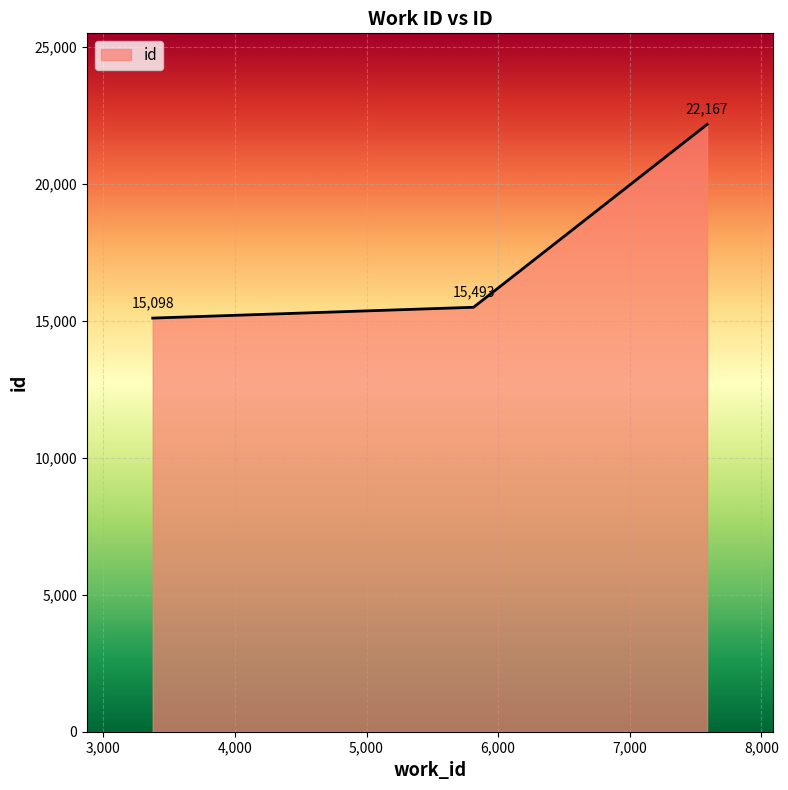

What is the difference between the second highest and minimum values?

395